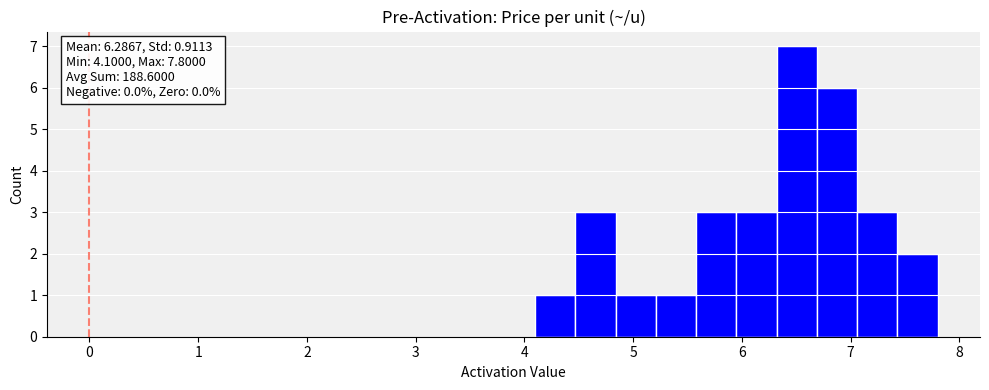

Around what value on the x-axis is the tallest bar? Give the approximate position of its centre, as read against the axis.

6.5